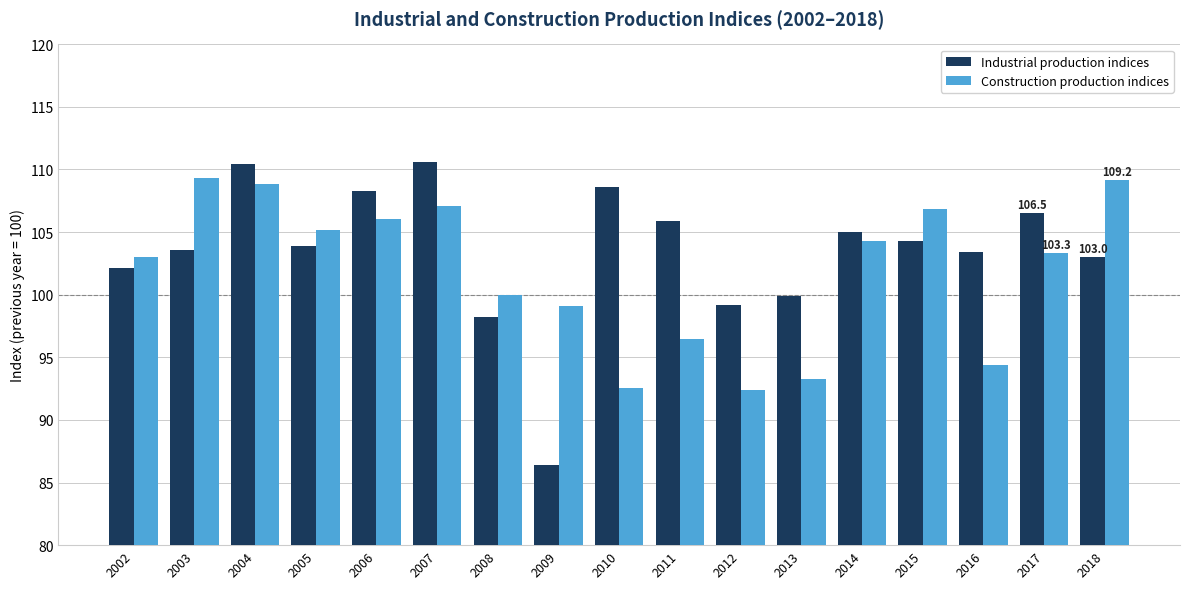

What are all the series names shown in the legend?

Industrial production indices, Construction production indices